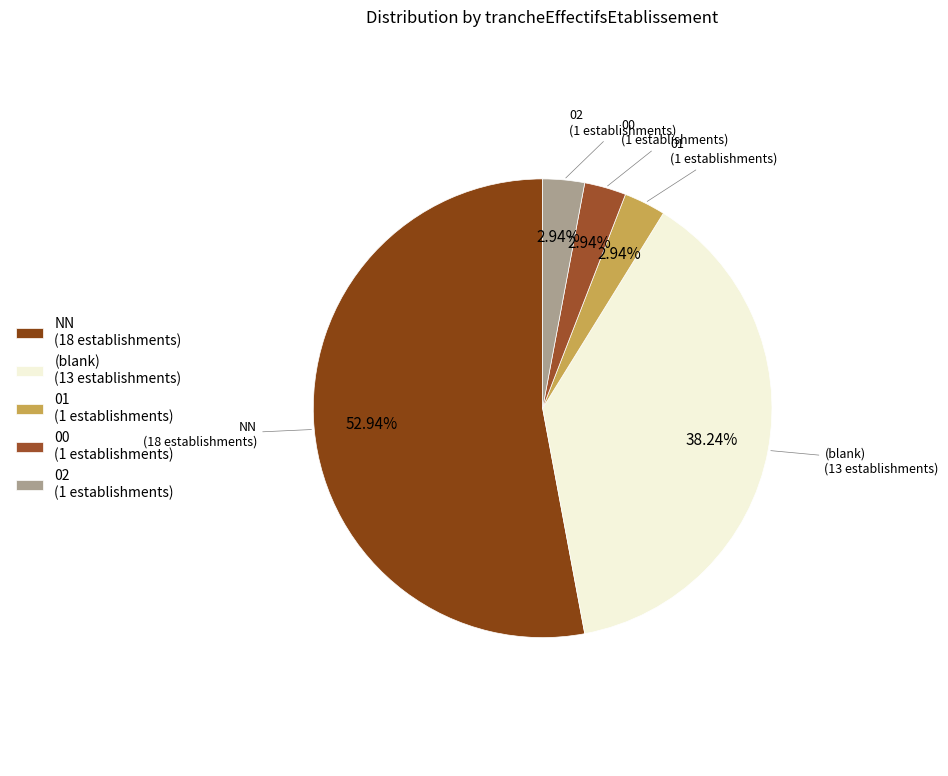

To the nearest percent, what is the average slice percentage?

20%